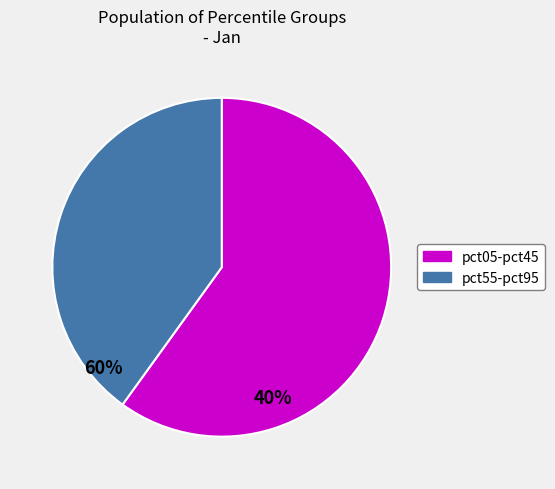

Which slice is the smallest?

pct55-pct95